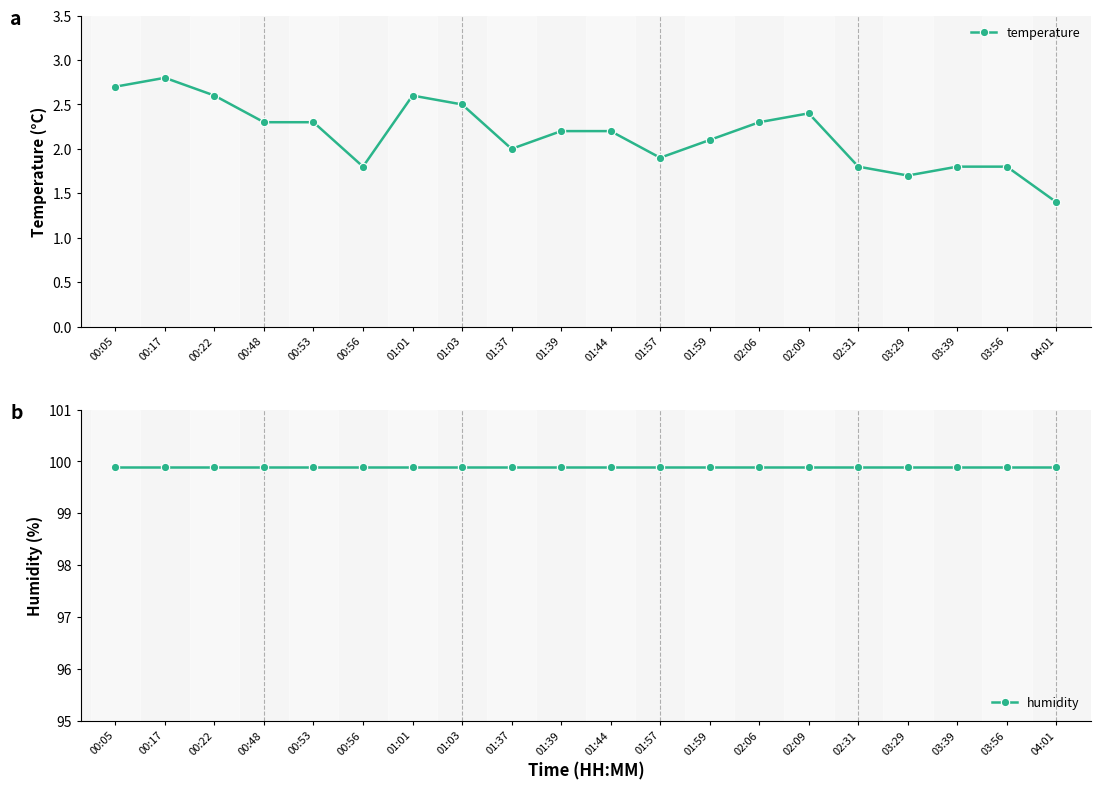

How many lines are shown in the chart?

2